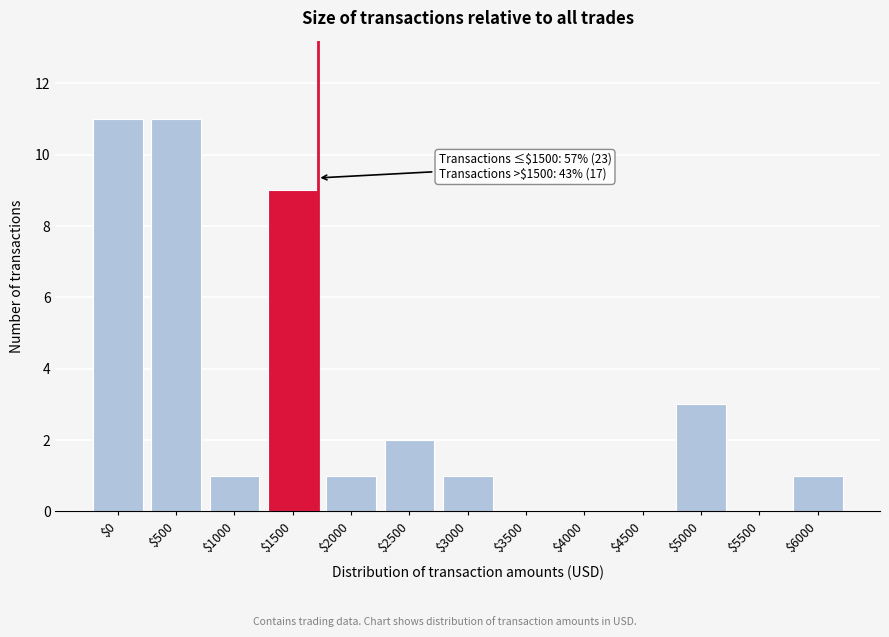

Where is the data nearest to the value 5?

$5000